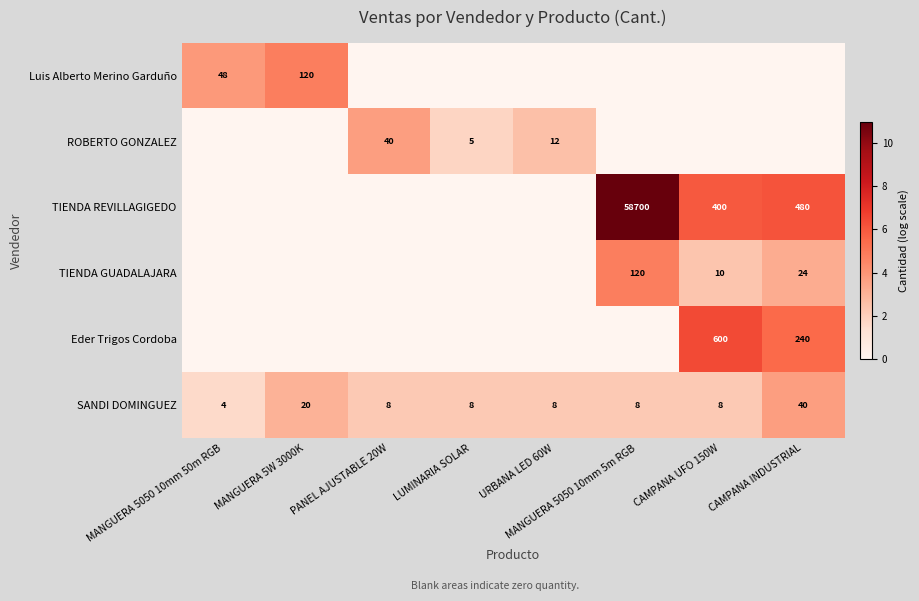

At which label does SANDI DOMINGUEZ reach its peak?

CAMPANA INDUSTRIAL